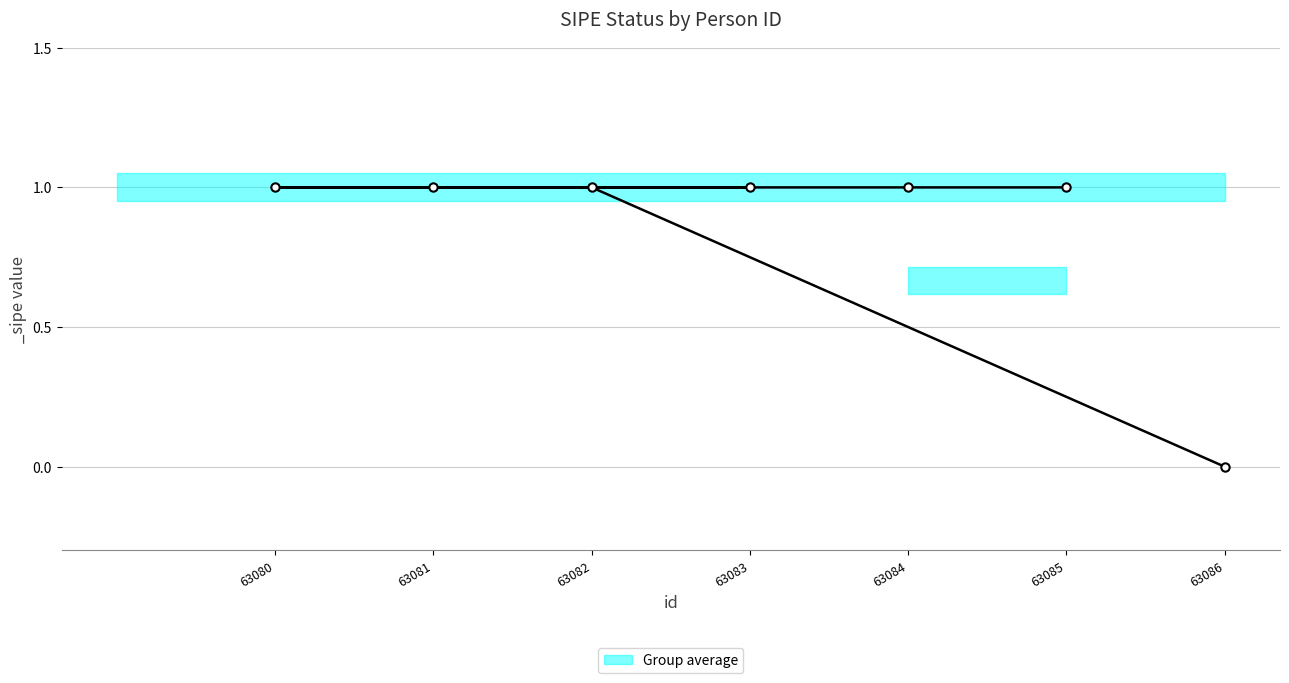

The chart shows a value of 1 at 63084. True or false?

True